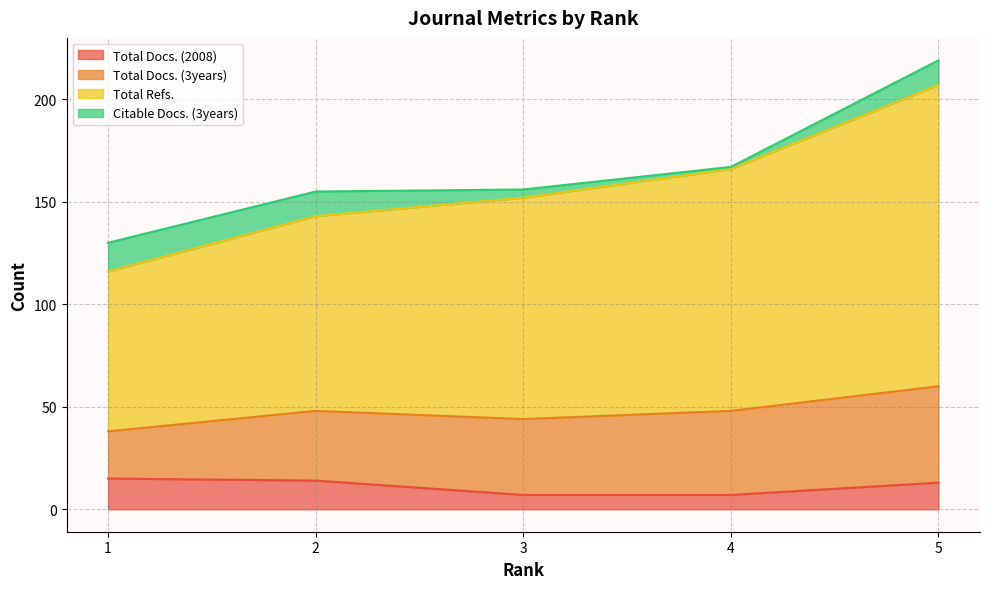

True or false: Total Docs. (2008) has more than 2 interior local peaks.

False